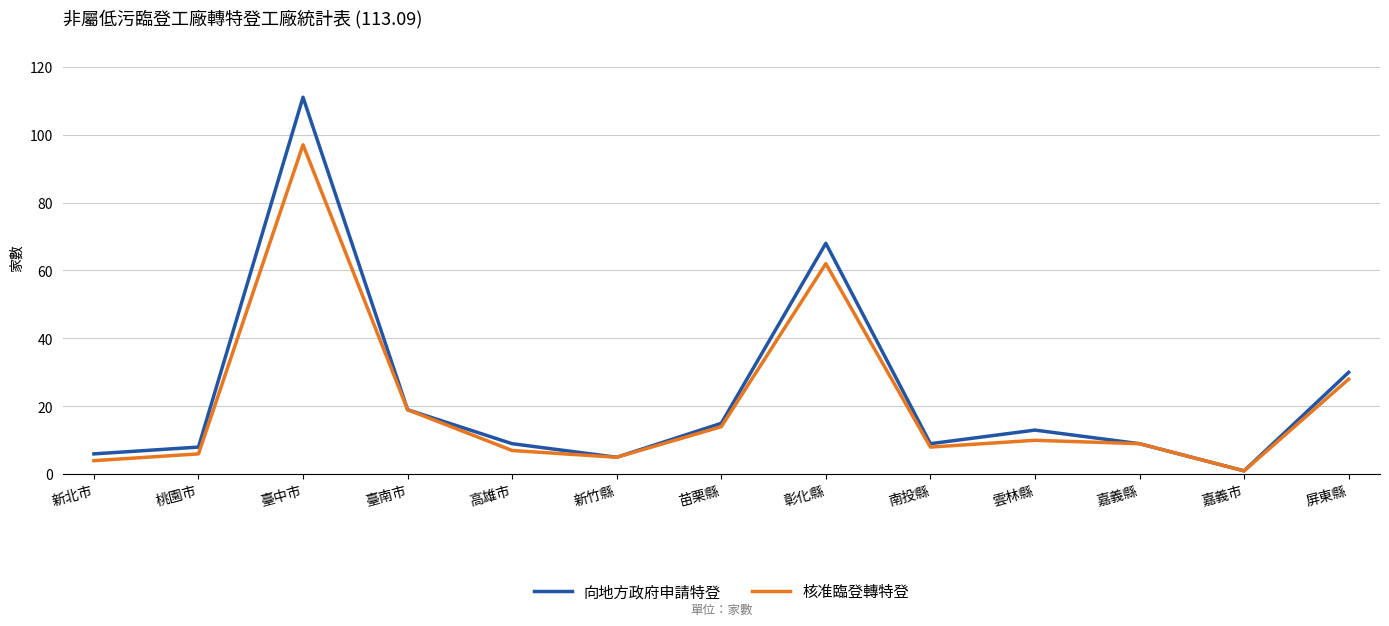

Rank the series by their maximum value, from lowest to highest.

核准臨登轉特登, 向地方政府申請特登